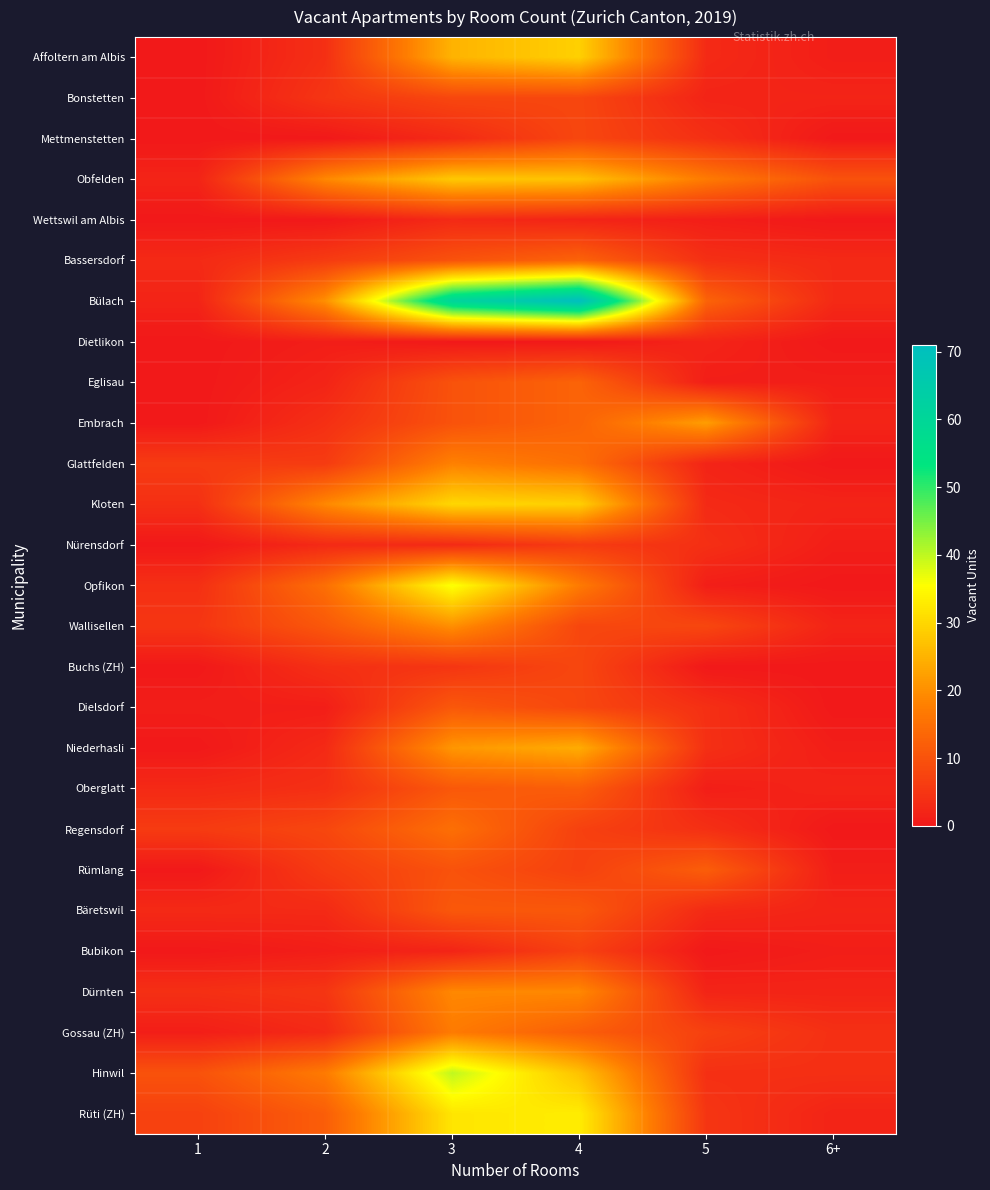

List the series in order of their peak value, lowest first.

Dietlikon, Wettswil am Albis, Nürensdorf, Bubikon, Bonstetten, Mettmenstetten, Buchs (ZH), Dielsdorf, Bäretswil, Oberglatt, Rümlang, Bassersdorf, Eglisau, Regensdorf, Gossau (ZH), Glattfelden, Dürnten, Wallisellen, Embrach, Niederhasli, Obfelden, Affoltern am Albis, Kloten, Rüti (ZH), Opfikon, Hinwil, Bülach